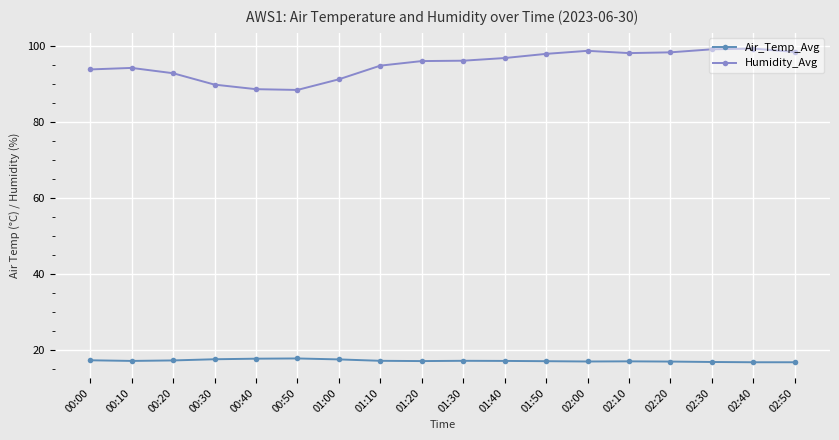

What are all the series names shown in the legend?

Air_Temp_Avg, Humidity_Avg